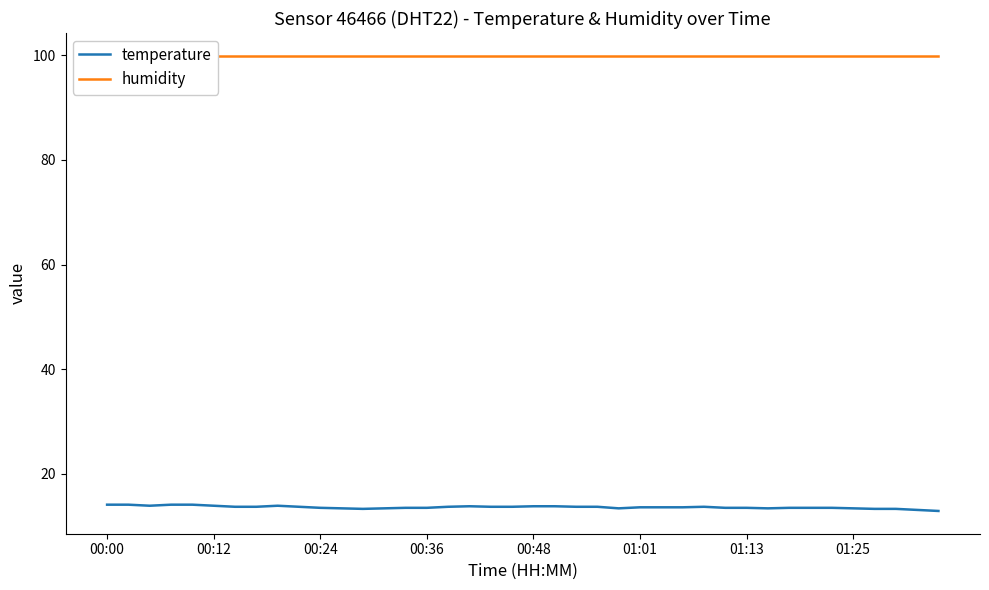

What is the difference between the highest and lowest values at 28?

86.2